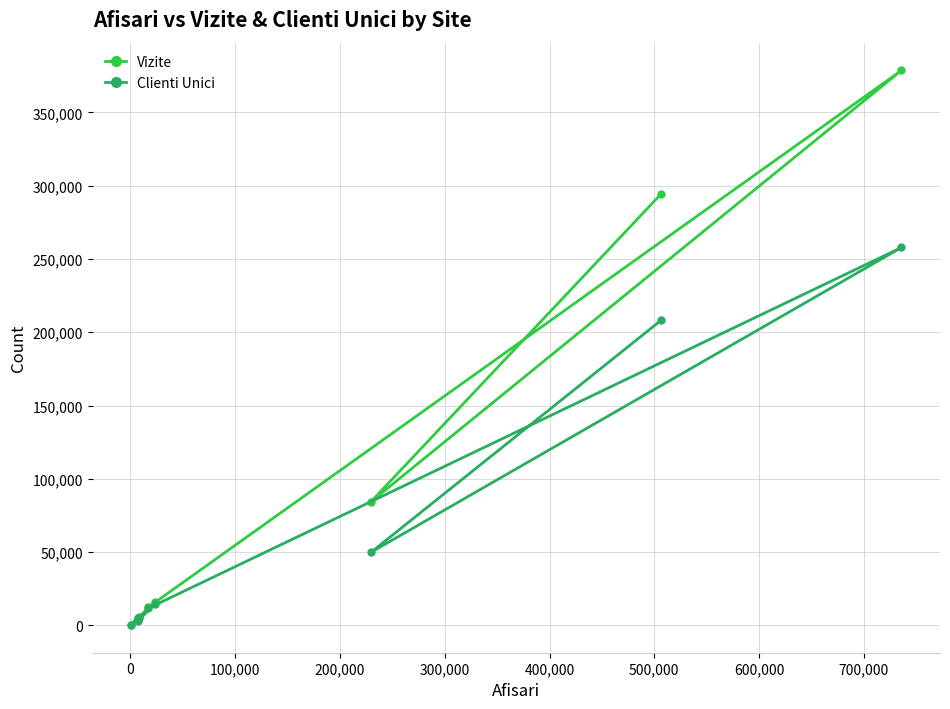

How many data points in Vizite are less than 12342?

4